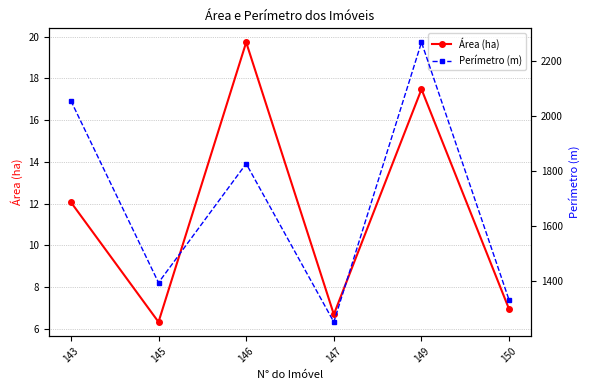

What are all the series names shown in the legend?

Área (ha), Perímetro (m)